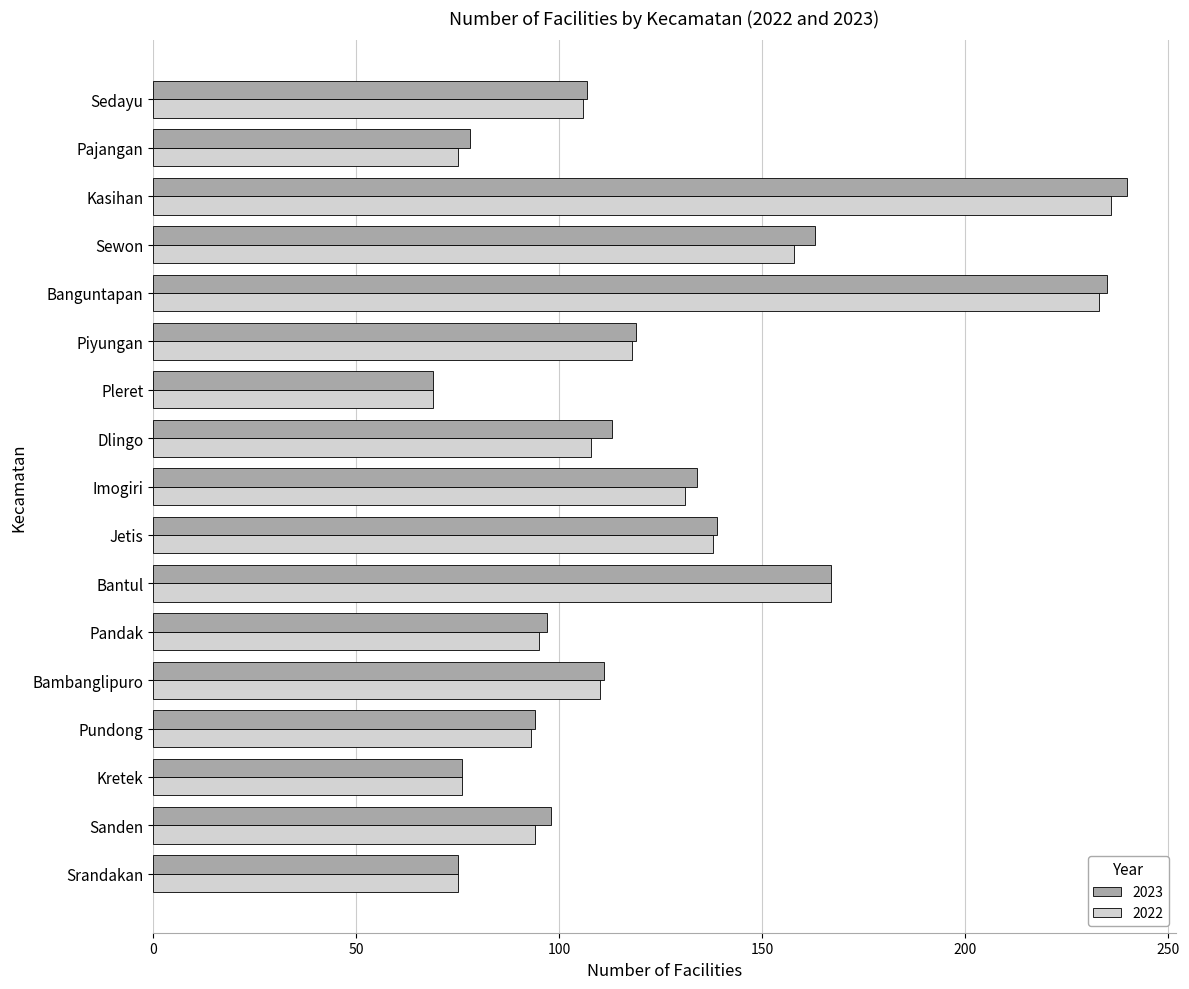

Read the 2022 value at Pajangan, to the nearest 5.

75